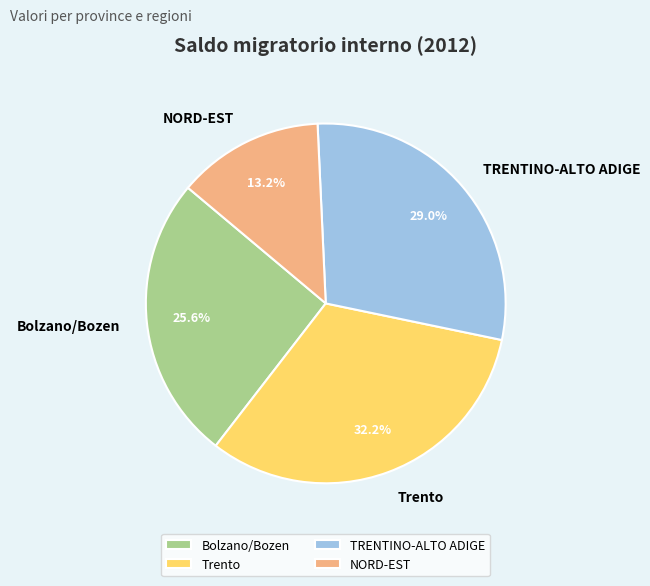

How much of the chart is everything except Trento?

67.8%